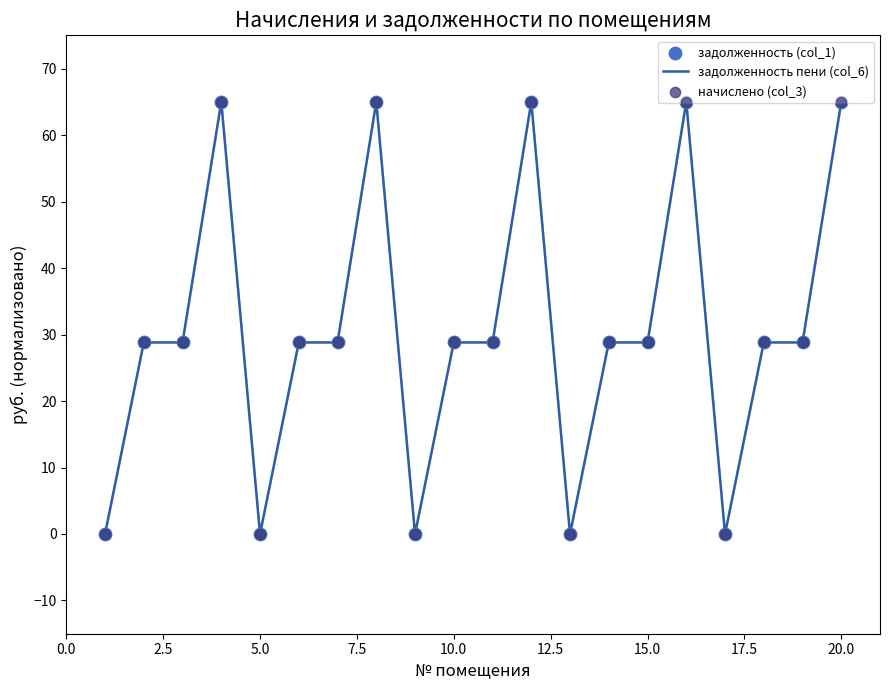

What is the maximum value for задолженность пени (col_6)?

65.0